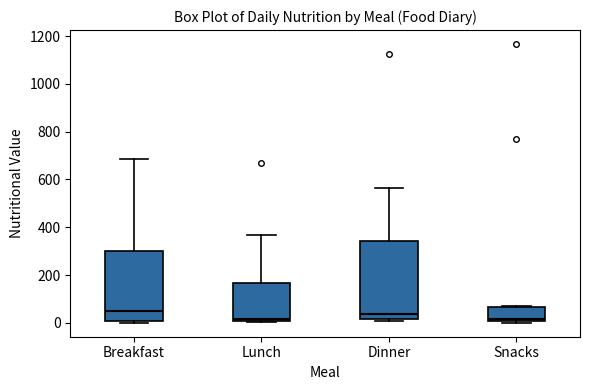

Reading left to right, transcribe this box plot: for each box, give where its median line is, the range the box spans, and where its two whiskers end, as read against the y-axis. The values are not printed on the chart, so give them approximately, as read against the axis.

Breakfast: median 40, box 0 to 300, whiskers 0 (just below the box's lower edge) to 680
Lunch: median 20, box 0 to 160, whiskers 0 to 360
Dinner: median 40, box 20 to 340, whiskers 0 to 560
Snacks: median 20, box 0 to 60, whiskers 0 to 60